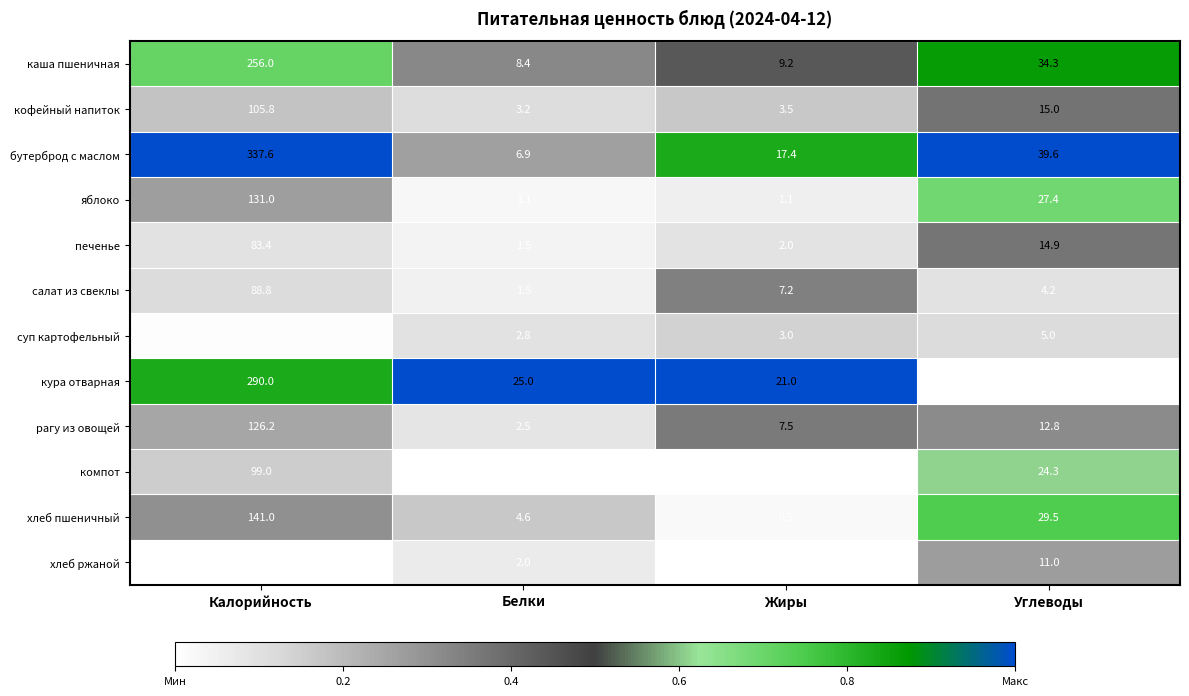

What is the total value across all series at Жиры?

72.4